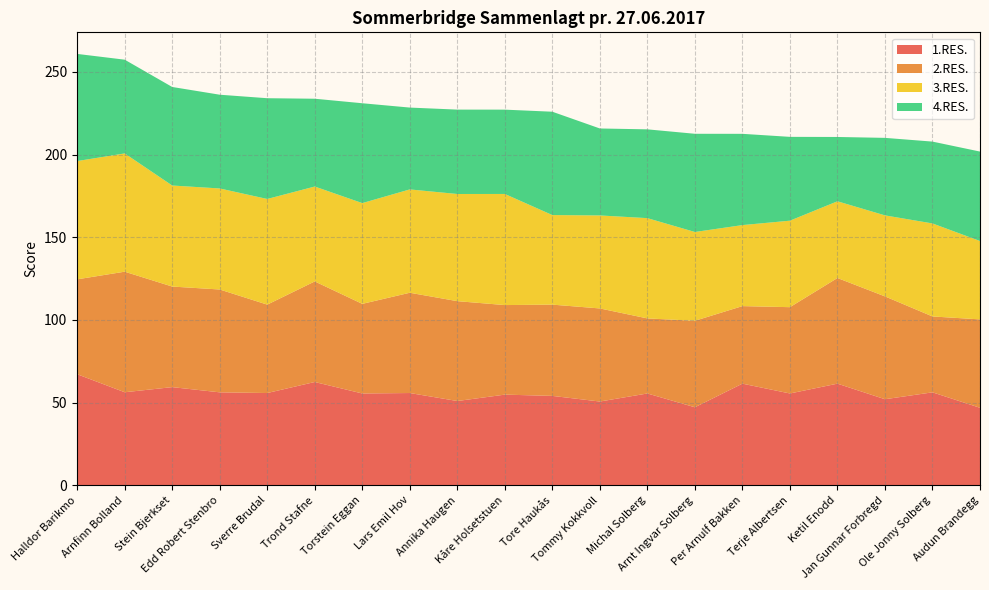

Reading left to right, what are all the values shown in this chart?

1.RES.: 67.2	56.3	59.4	56.2	55.8	62.5	55.6	55.8	51.0	54.9	54.1	50.7	55.6	47.2	61.5	55.6	61.5	52.1	56.2	46.9
2.RES.: 57.4	72.9	60.8	62.2	53.5	60.8	54.2	60.6	60.4	54.2	55.2	56.3	45.4	52.3	46.9	52.2	63.9	62.2	45.9	53.5
3.RES.: 71.5	71.5	61.1	61.1	63.9	57.4	60.9	62.5	64.8	67.2	54.2	56.2	60.6	53.7	49.0	52.3	46.4	49.0	56.2	47.4
4.RES.: 64.8	56.7	59.6	56.7	60.9	53.1	60.4	49.5	51.0	51.0	62.5	52.6	53.7	59.4	55.2	50.7	38.9	46.9	49.5	54.1